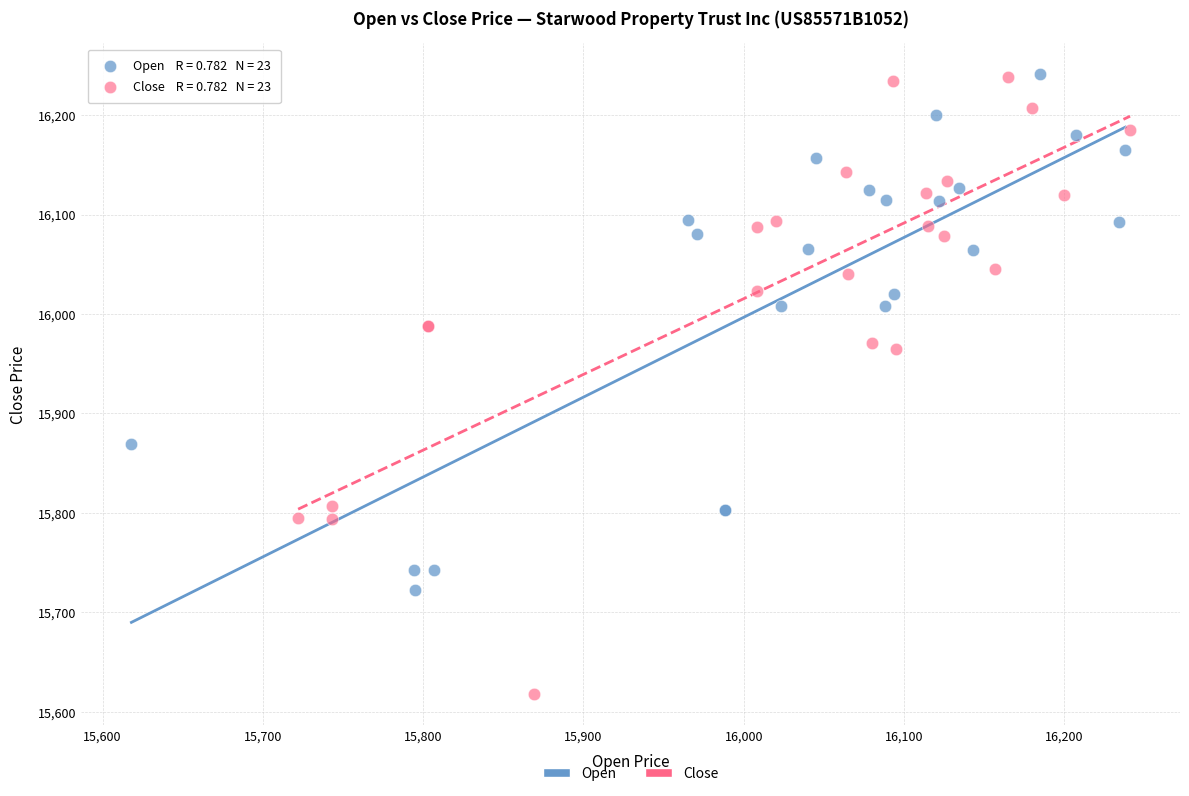

What are all the series names shown in the legend?

Open, Close